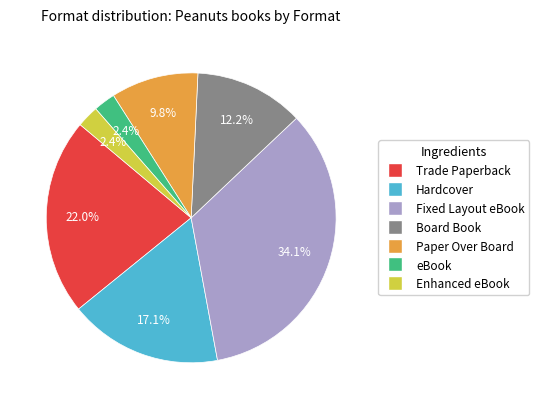

Is it true that Board Book is 12% of the pie?

True